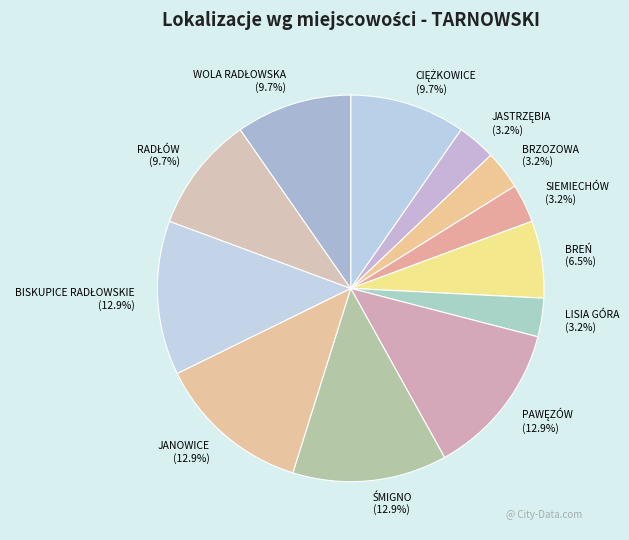

Combined, do JANOWICE and BRZOZOWA account for over 50%?

No